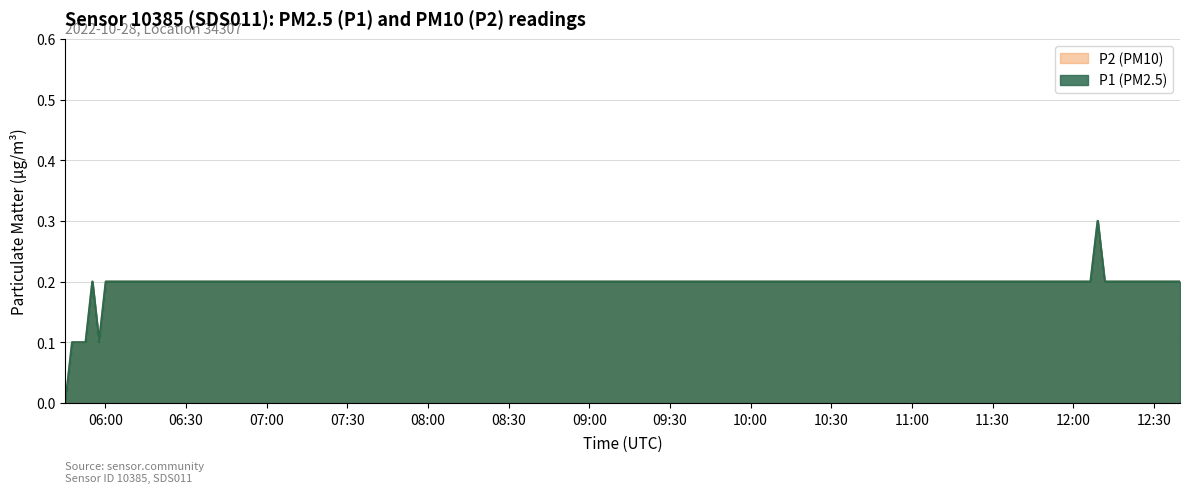

True or false: P2 and P1 cross at least once.

False